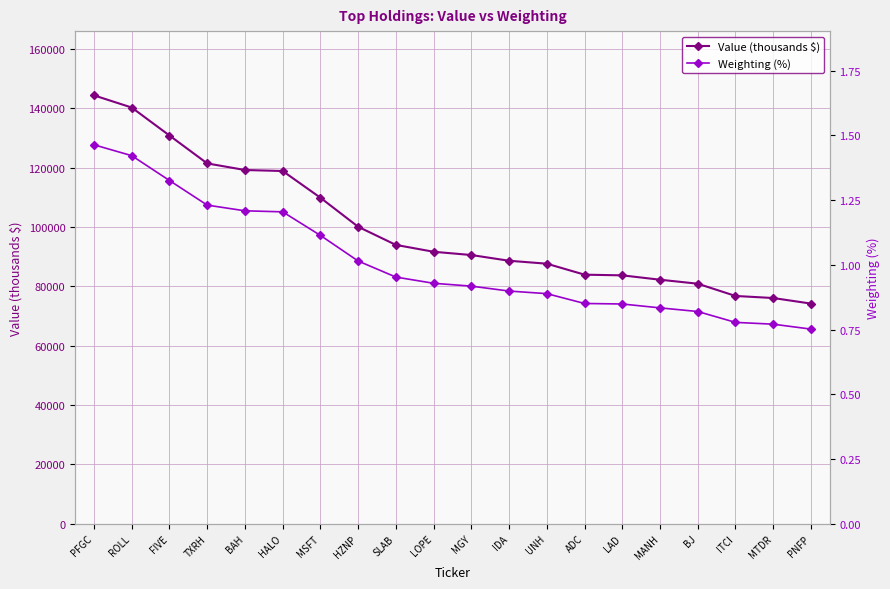

What is the label of the 1st point from the left?

PFGC